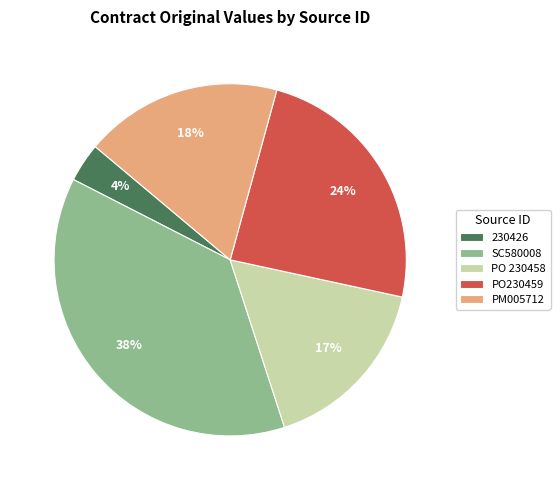

Which has a higher value, SC580008 or PO 230458?

SC580008